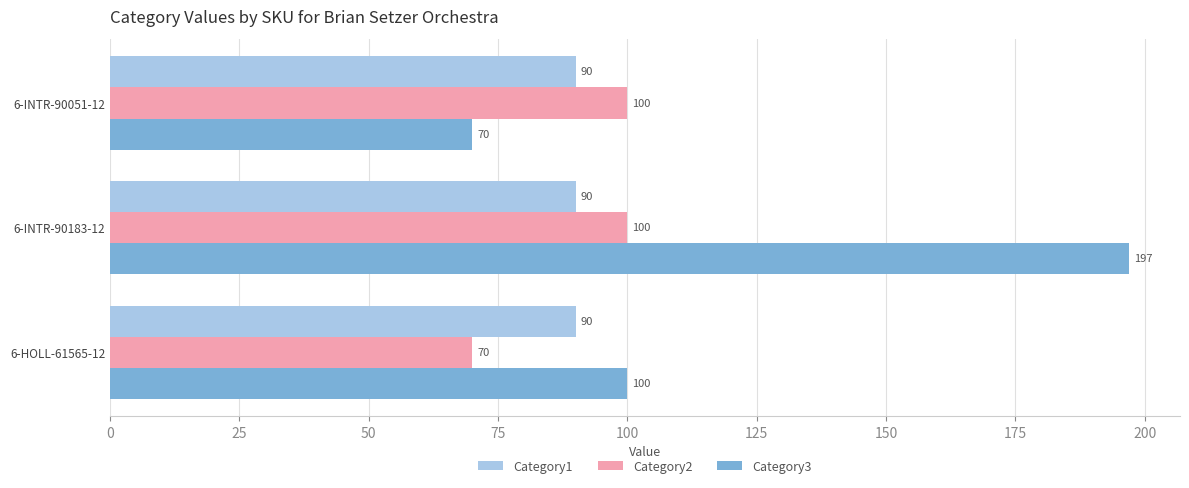

How many data points does each series have?

3